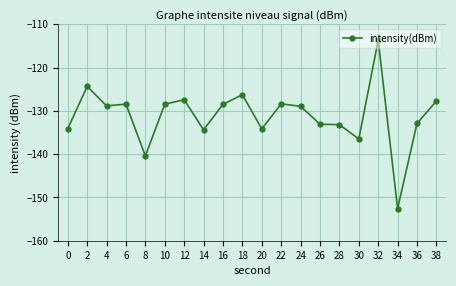

What is the average value?

-131.1